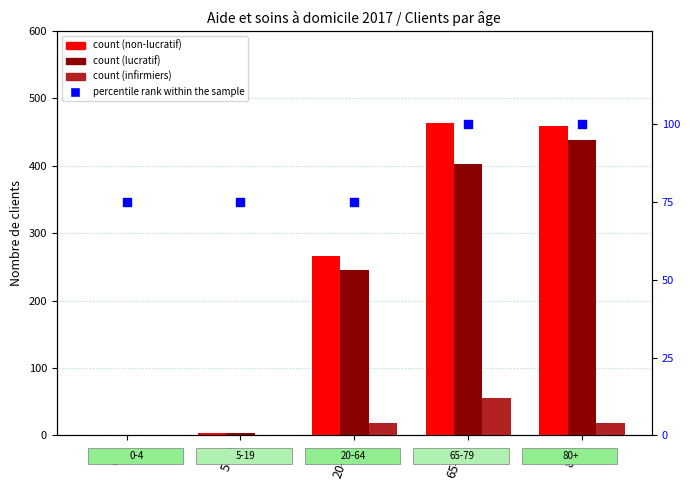

Is the value of non-lucratif (F) at 5-19 greater than the value of lucratif (F) at 65-79?

No